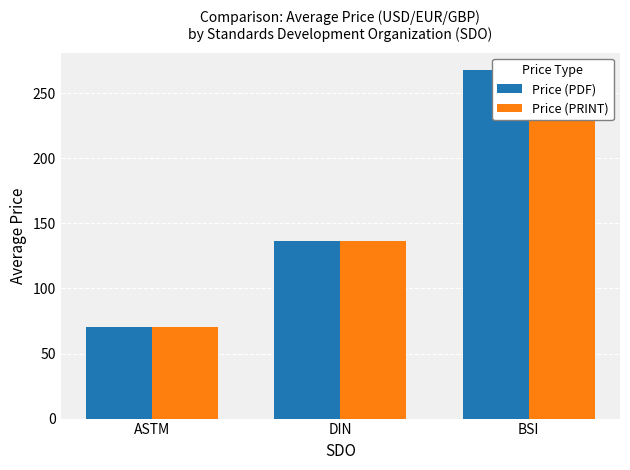

Reading right to left, what are all the values shown in this chart?

Price (PDF): 267.7	136.1	70.2
Price (PRINT): 267.7	136.1	70.2